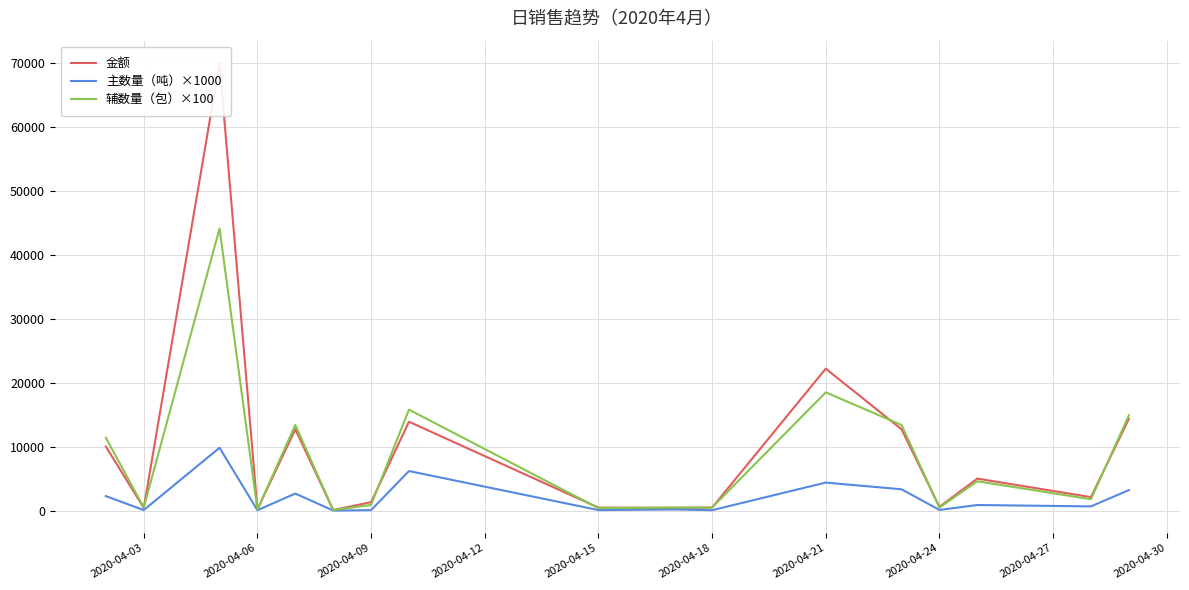

What is the highest value of the 辅数量（包）×100 series?

44100.0